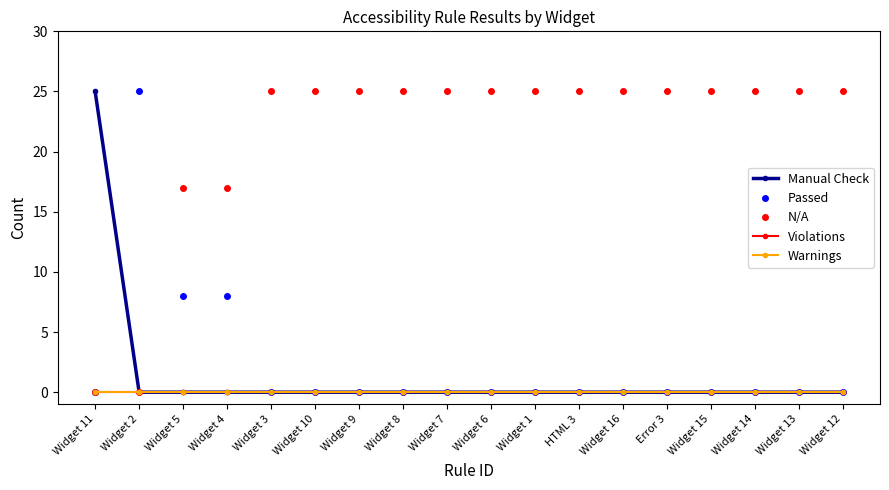

Does the chart have visible grid lines?

No